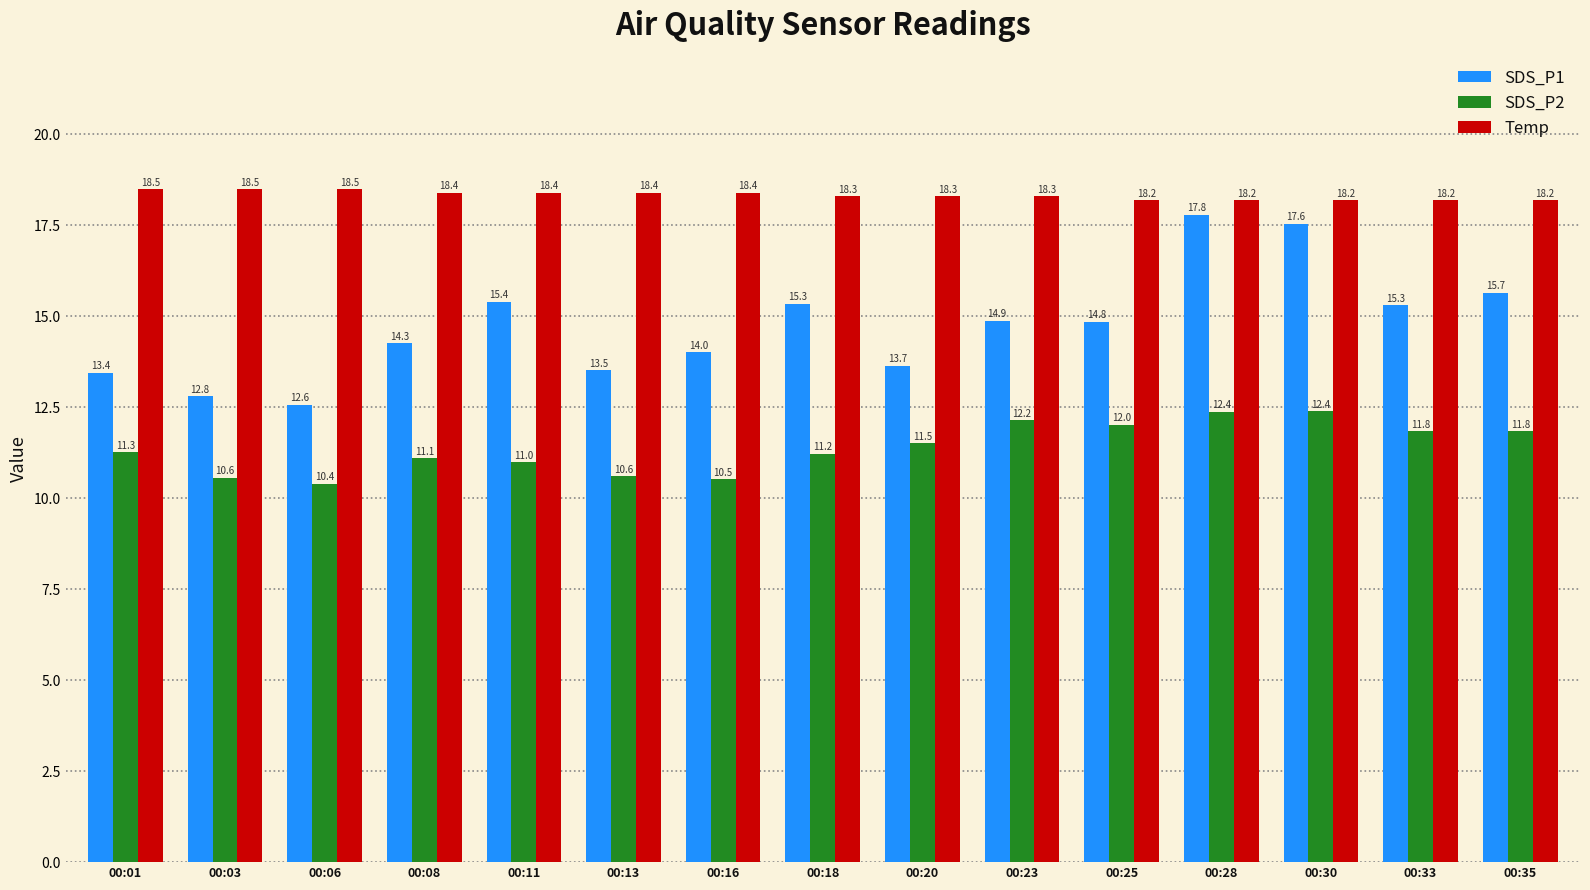

How many groups of bars are there?

15